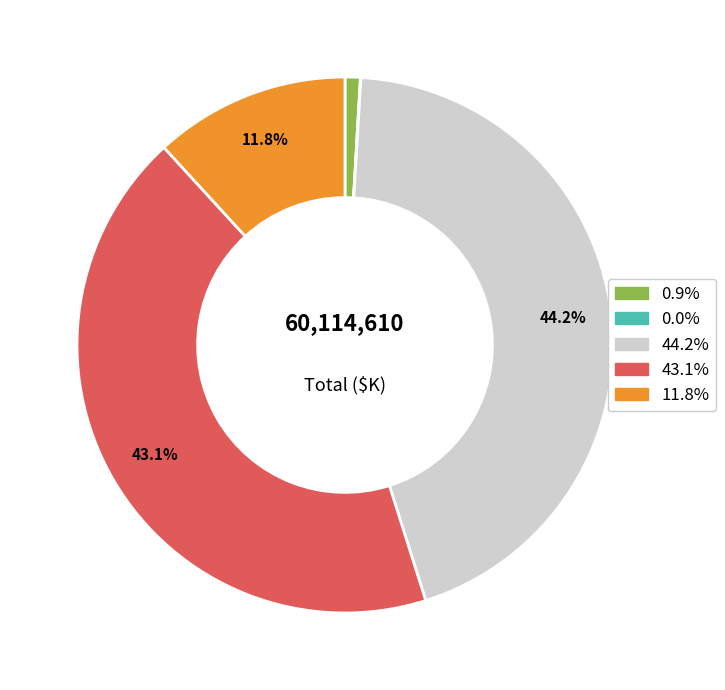

Does any single category account for the majority?

No